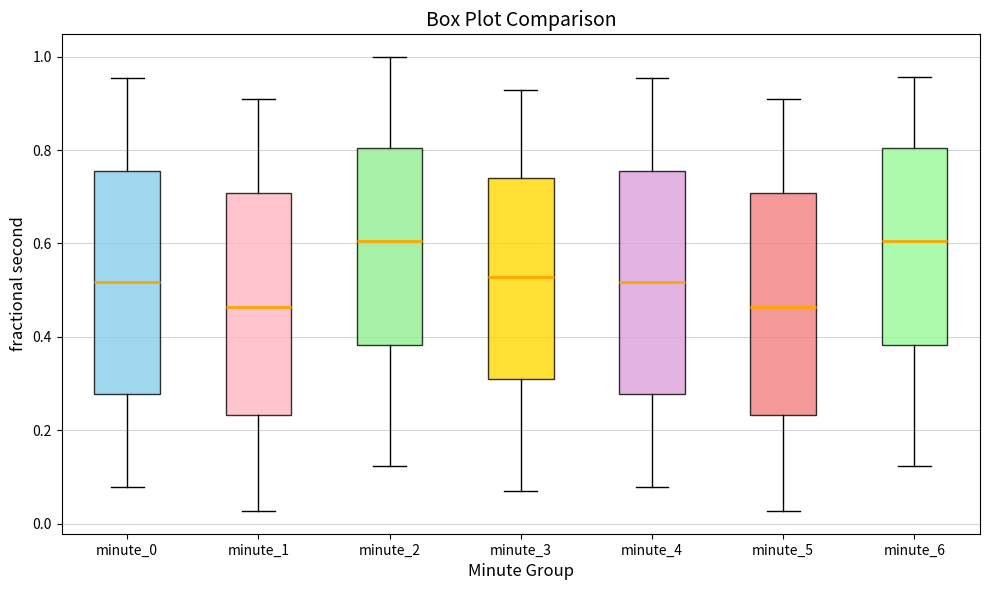

Reading left to right, read every box against the y-axis: the position of its median line, the range the box covers, and the ends of its whiskers. The values are not printed on the chart, so give them approximately, as read against the axis.

minute_0: median 0.52, box 0.28 to 0.76, whiskers 0.08 to 0.96
minute_1: median 0.46, box 0.24 to 0.70, whiskers 0.02 to 0.90
minute_2: median 0.60, box 0.38 to 0.80, whiskers 0.12 to 1.00
minute_3: median 0.52, box 0.30 to 0.74, whiskers 0.08 to 0.92
minute_4: median 0.52, box 0.28 to 0.76, whiskers 0.08 to 0.96
minute_5: median 0.46, box 0.24 to 0.70, whiskers 0.02 to 0.90
minute_6: median 0.60, box 0.38 to 0.80, whiskers 0.12 to 0.96